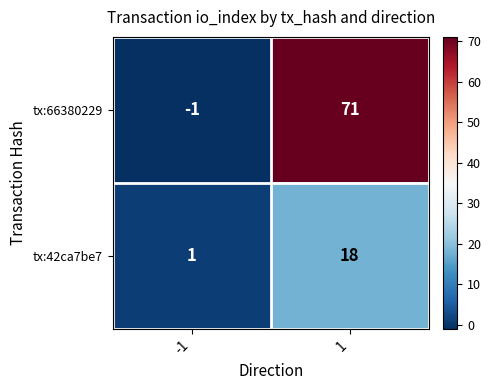

Is it true that tx:42ca7be7 equals 1 at -1?

True